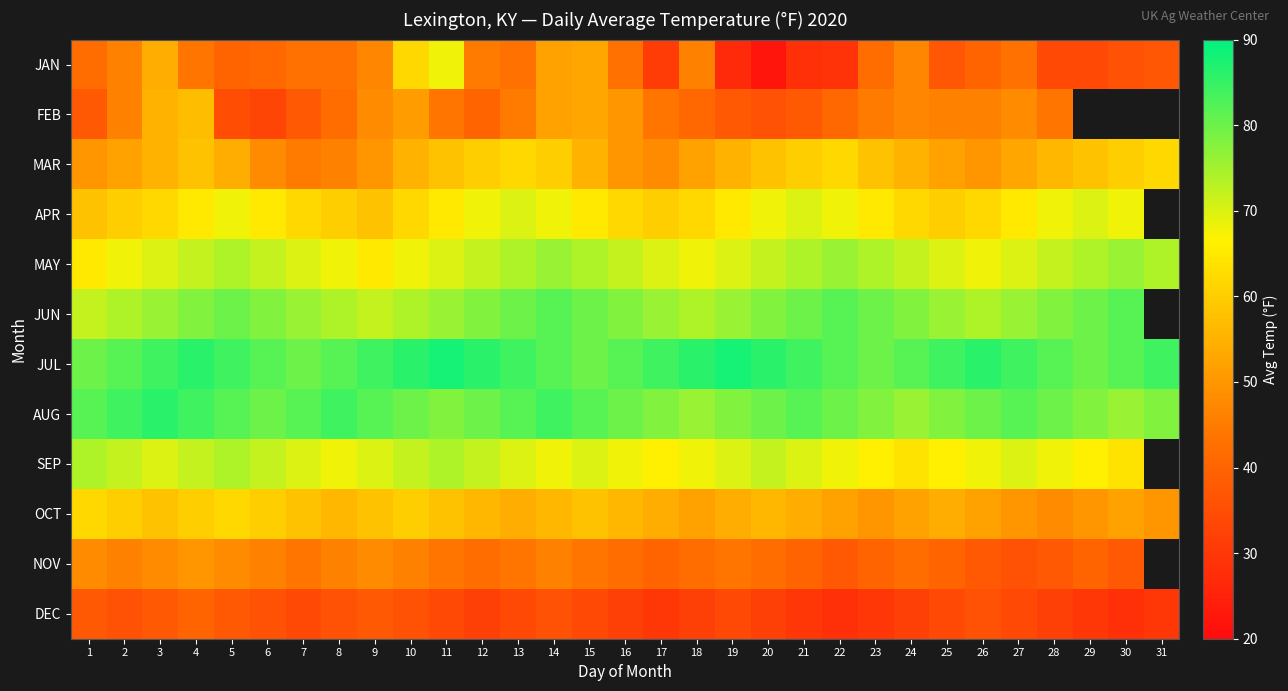

Where is AUG nearest to the value 81?

1